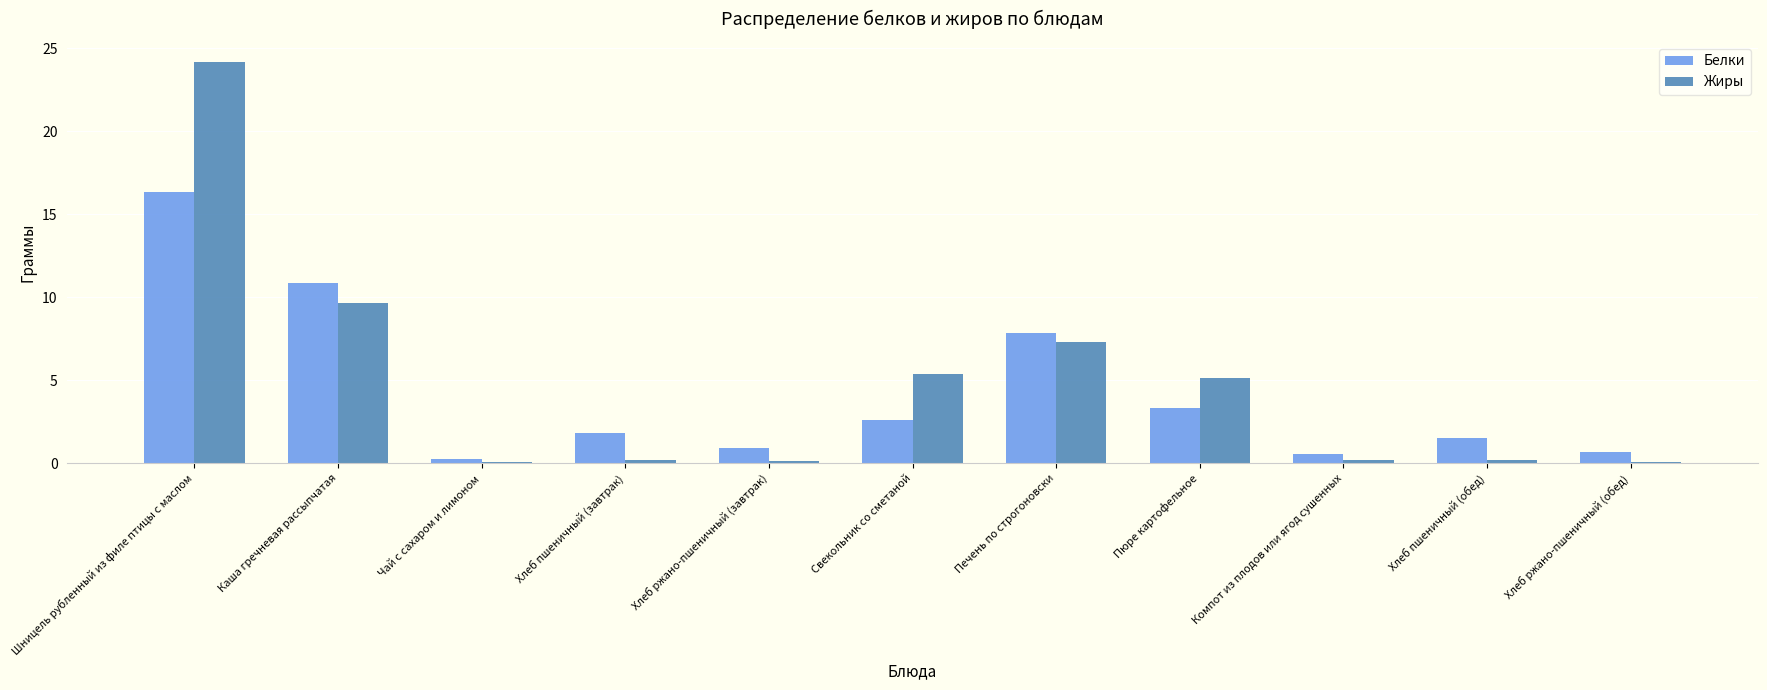

At which label is Жиры closest to 12?

Каша гречневая рассыпчатая